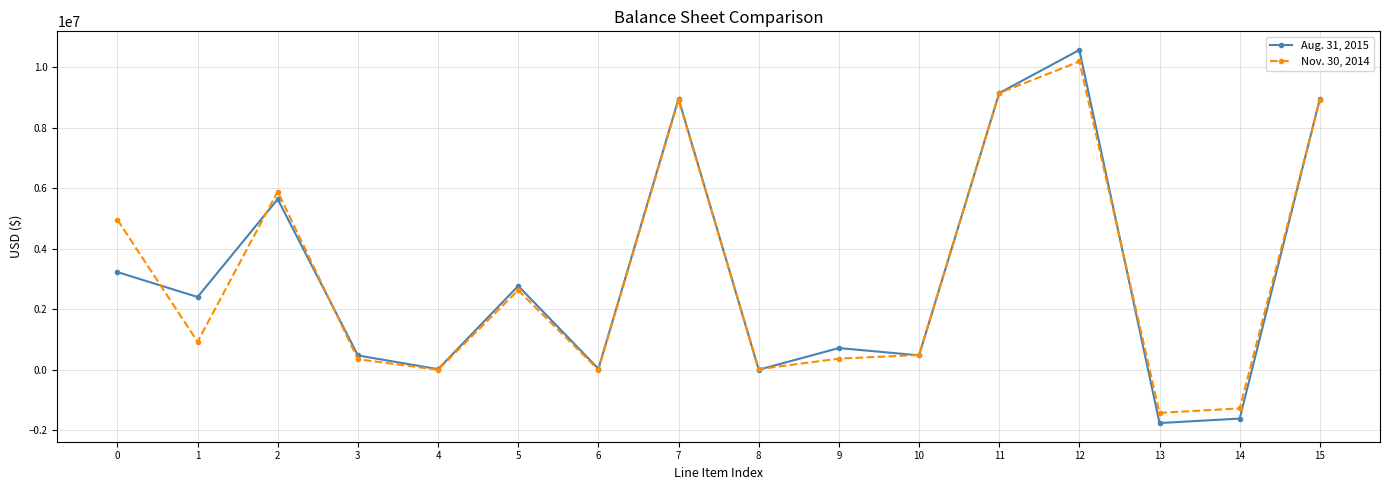

How many distinct data groups are displayed?

2